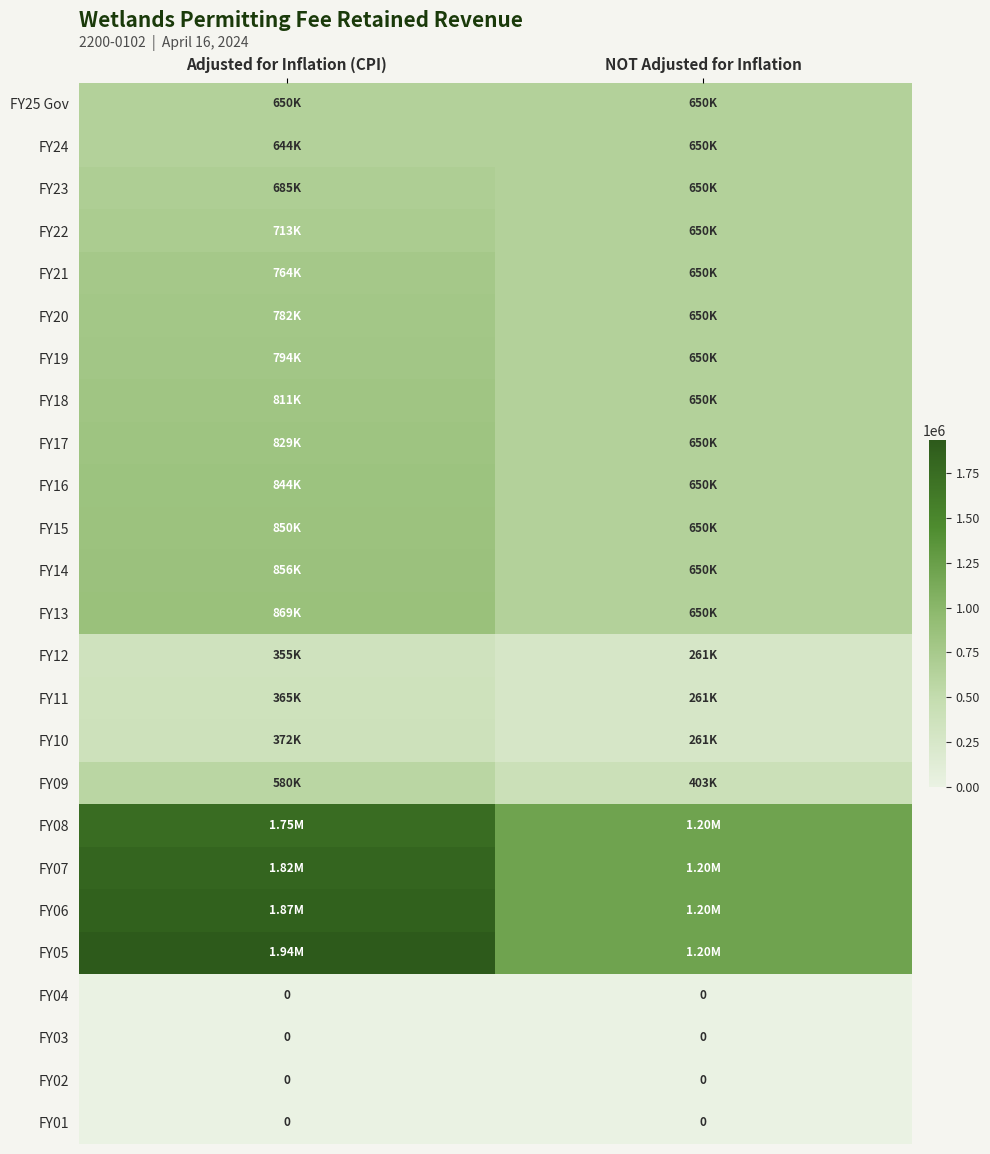

What is the sum of all FY25 Gov values?

1300300